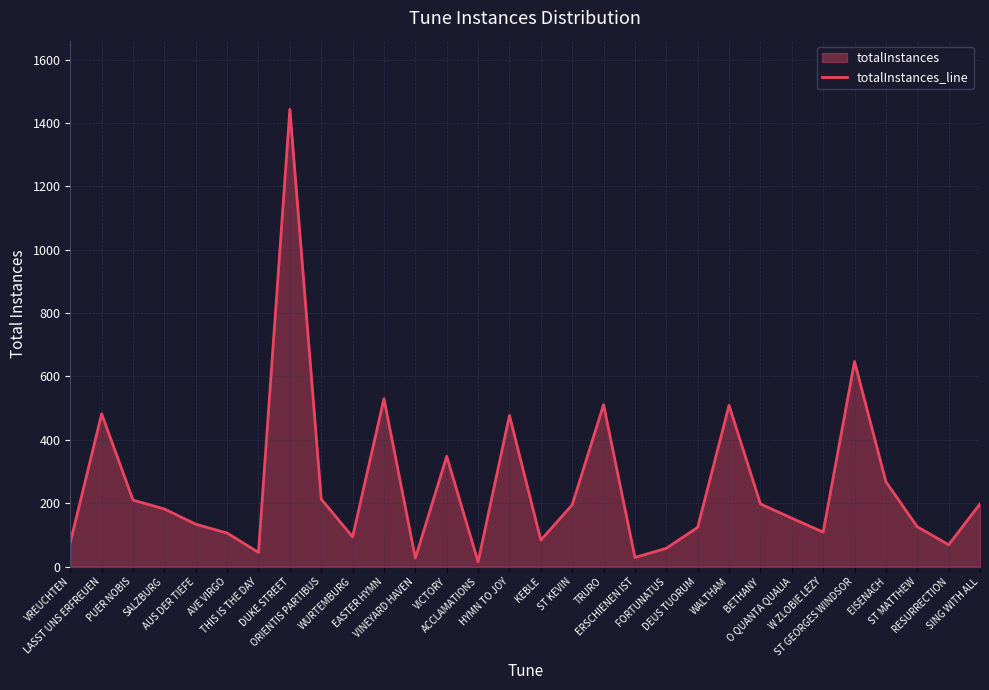

What is the sum of all values?

7660